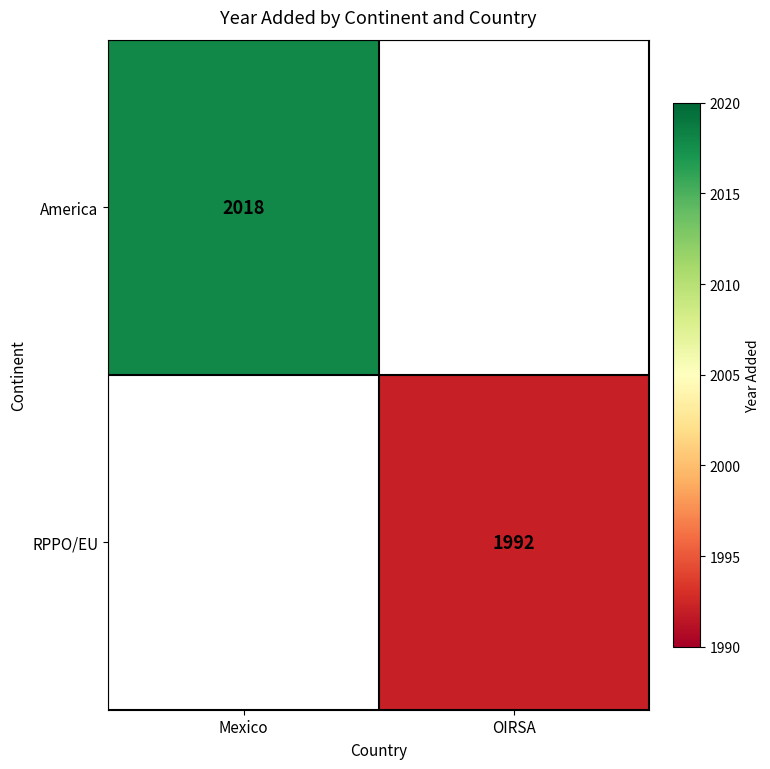

True or false: RPPO/EU has a value of 1253 at OIRSA.

False